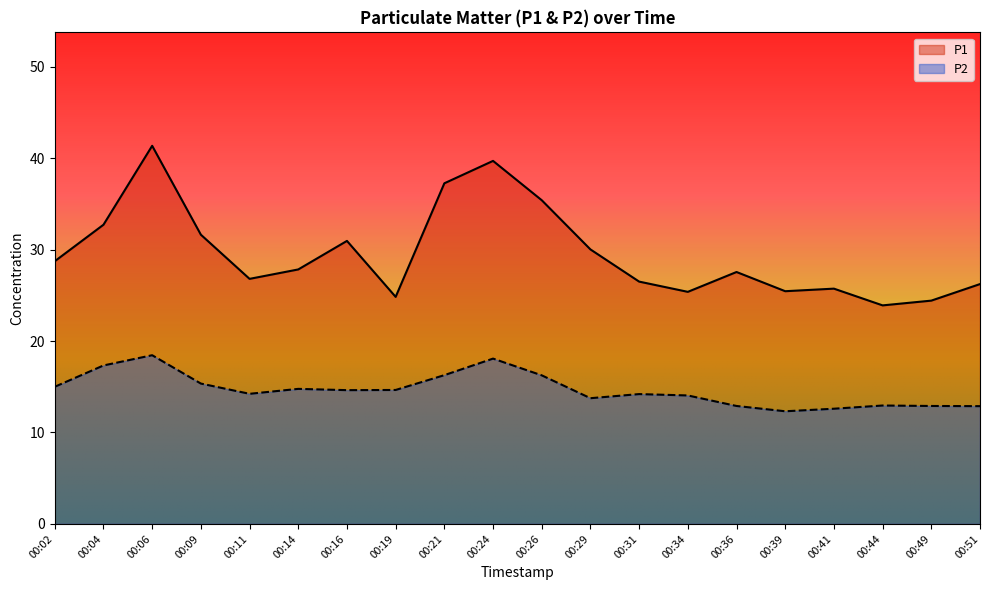

List the labels in order of P2 value, smallest first.

00:39, 00:41, 00:51, 00:36, 00:49, 00:44, 00:29, 00:34, 00:31, 00:11, 00:16, 00:19, 00:14, 00:02, 00:09, 00:26, 00:21, 00:04, 00:24, 00:06